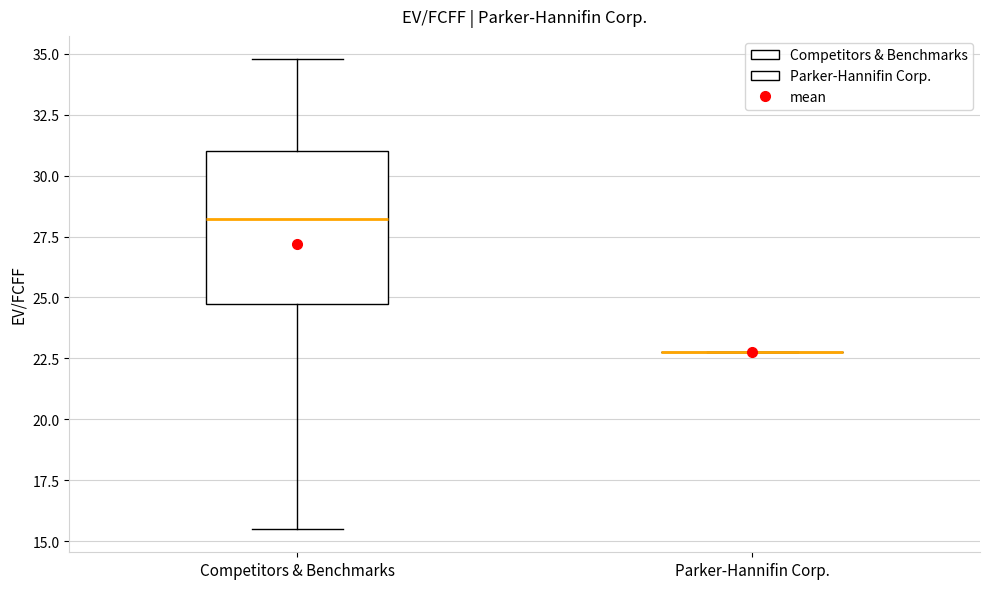

Reading left to right, transcribe this box plot: for each box, give where its median line is, the range the box spans, and where its two whiskers end, as read against the y-axis. The values are not printed on the chart, so give them approximately, as read against the axis.

Competitors & Benchmarks: median 28.0, box 24.5 to 31.0, whiskers 15.5 to 35.0
Parker-Hannifin Corp.: box collapsed to a line at 23.0, whiskers 23.0 to 23.0